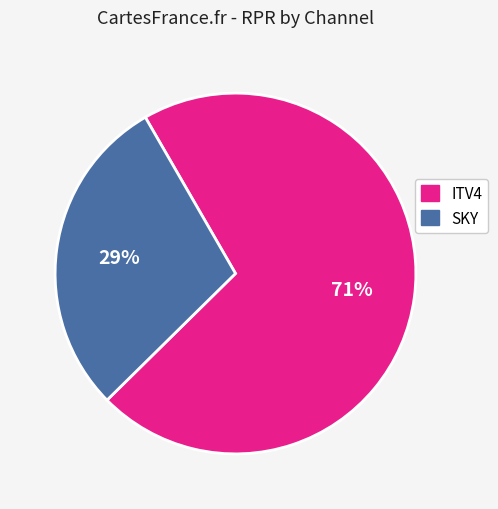

What is the smallest slice in the pie chart?

SKY